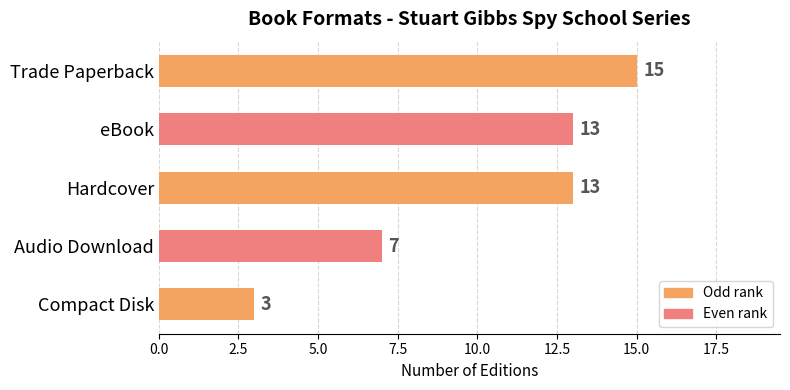

Where is the data nearest to the value 9?

Audio Download